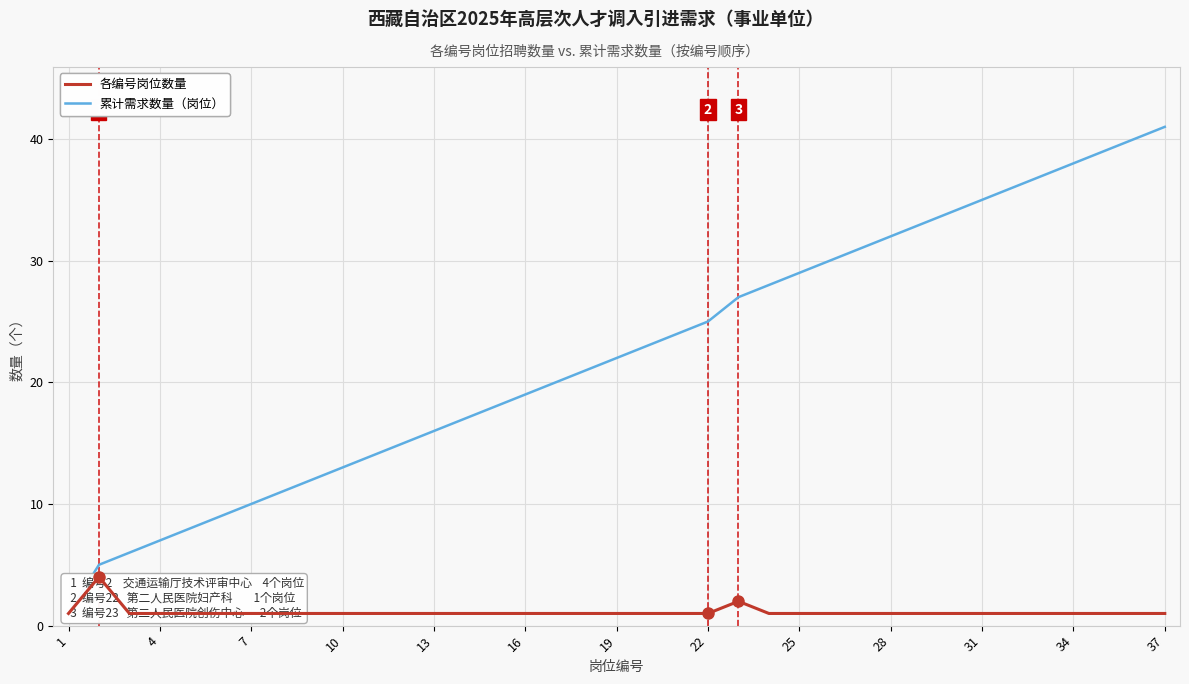

How many 各编号岗位数量 values are between 1 and 2?

36